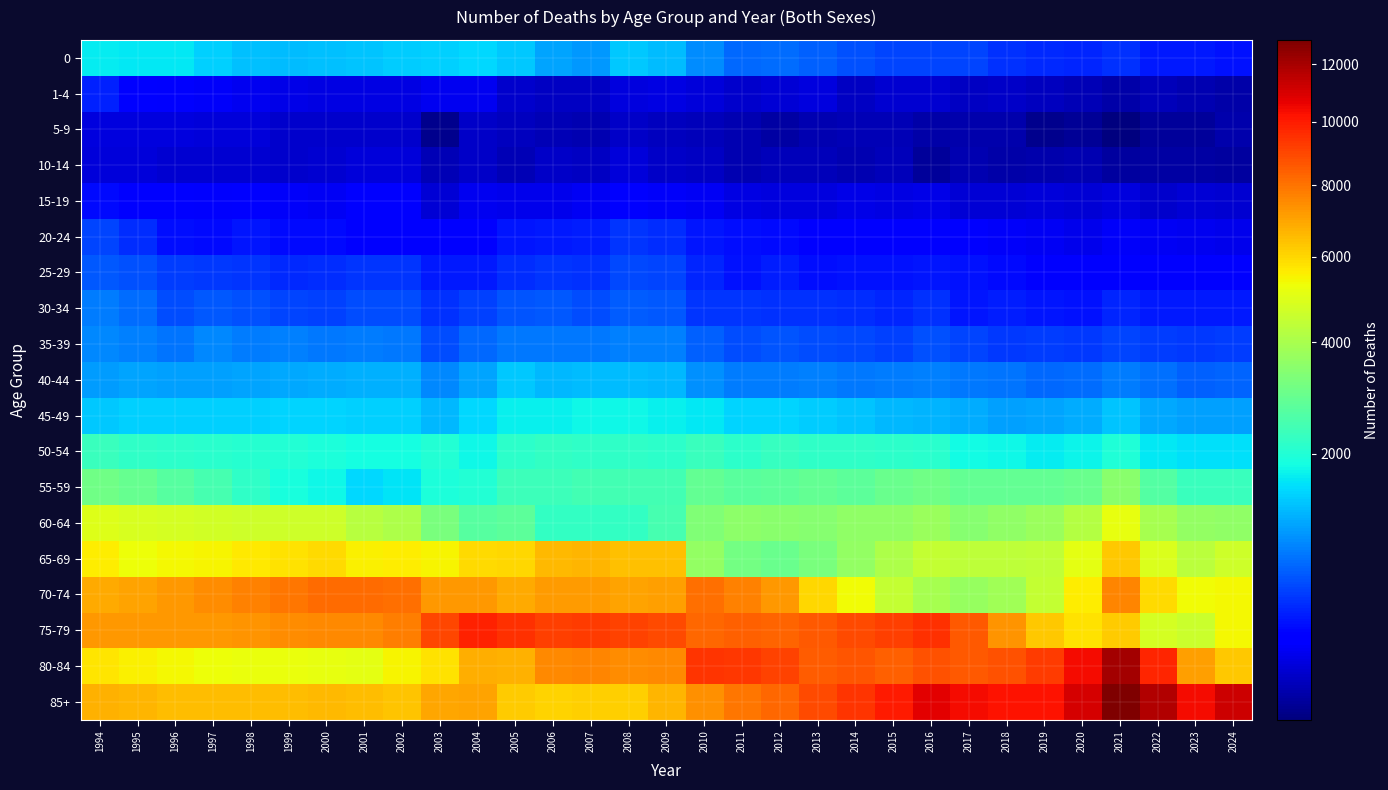

How many categories are shown in the chart?

31